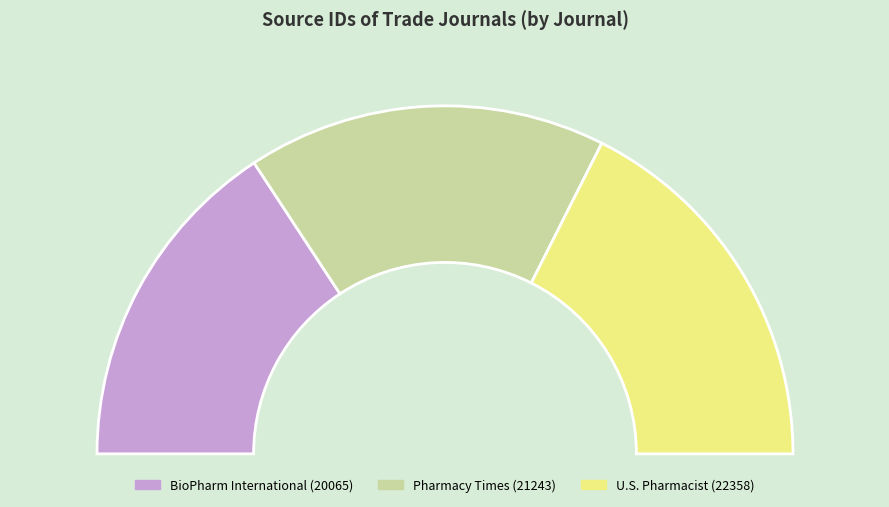

Rank the categories by value from lowest to highest.

BioPharm International, Pharmacy Times, U.S. Pharmacist